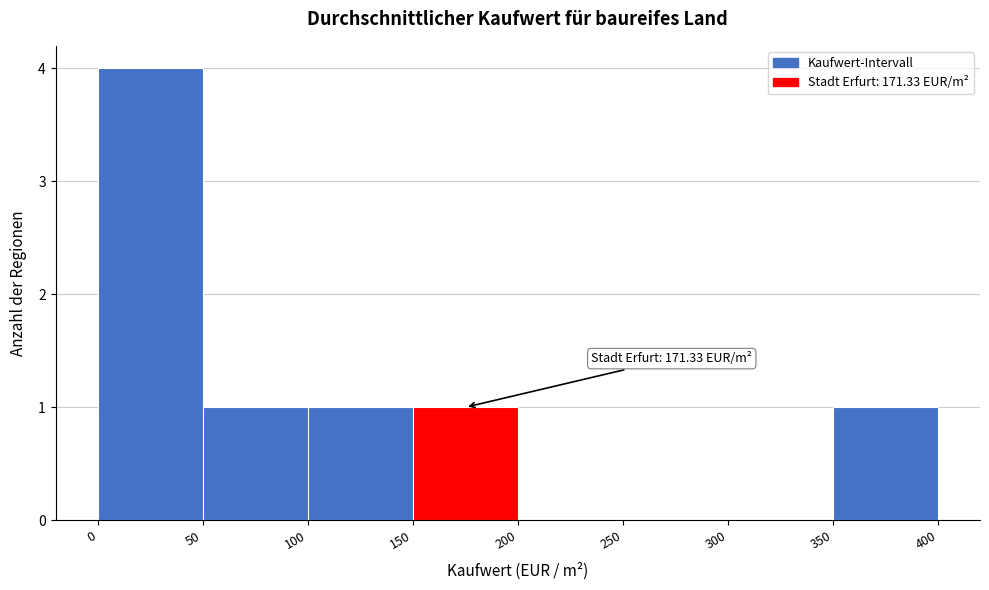

Over which range of the x-axis is the bar tallest?

0 to 50